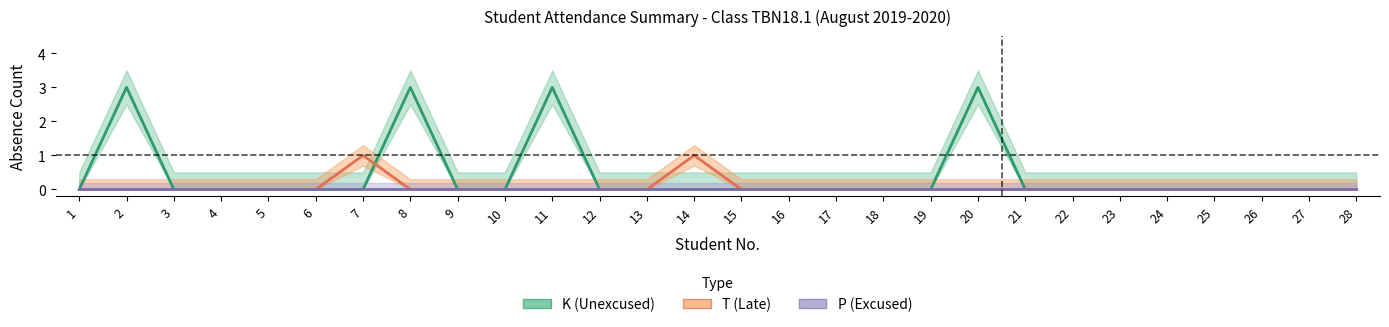

What are all the series names shown in the legend?

K (Unexcused), T (Late), P (Excused)